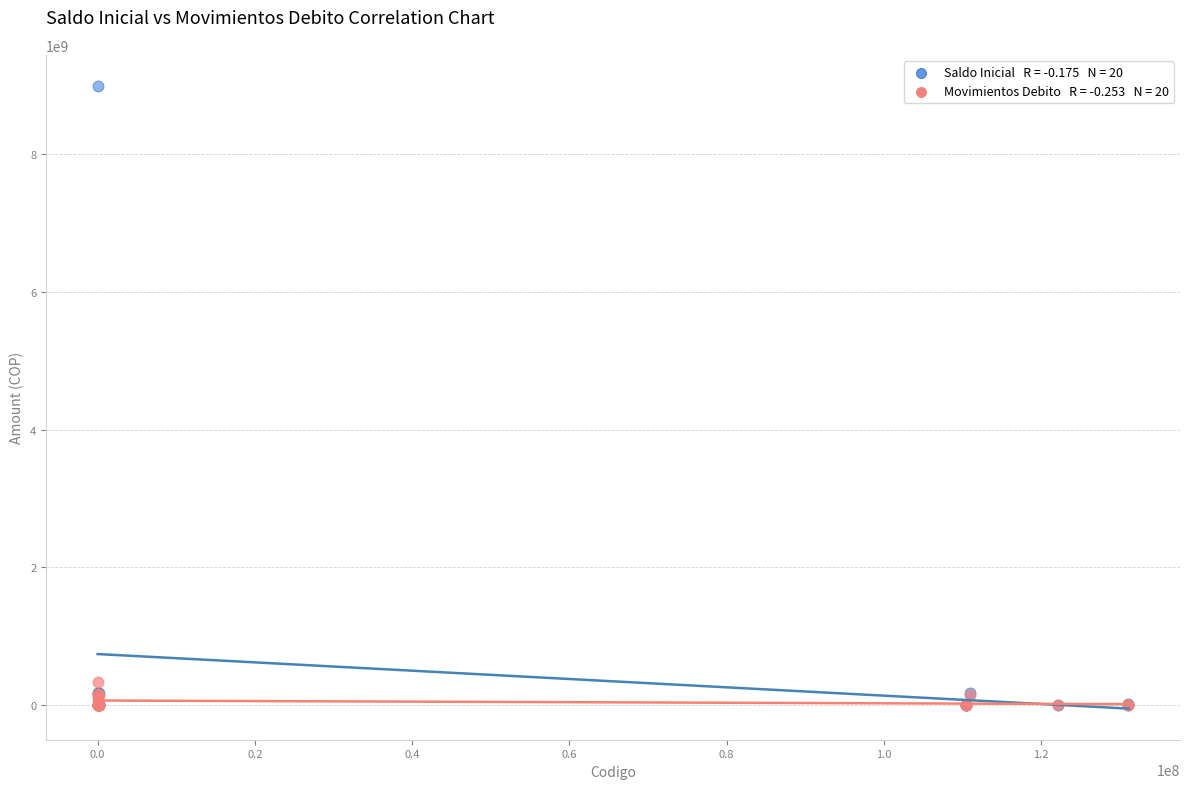

Across all series, what Y value is closest to 4494853118?

335076117.5